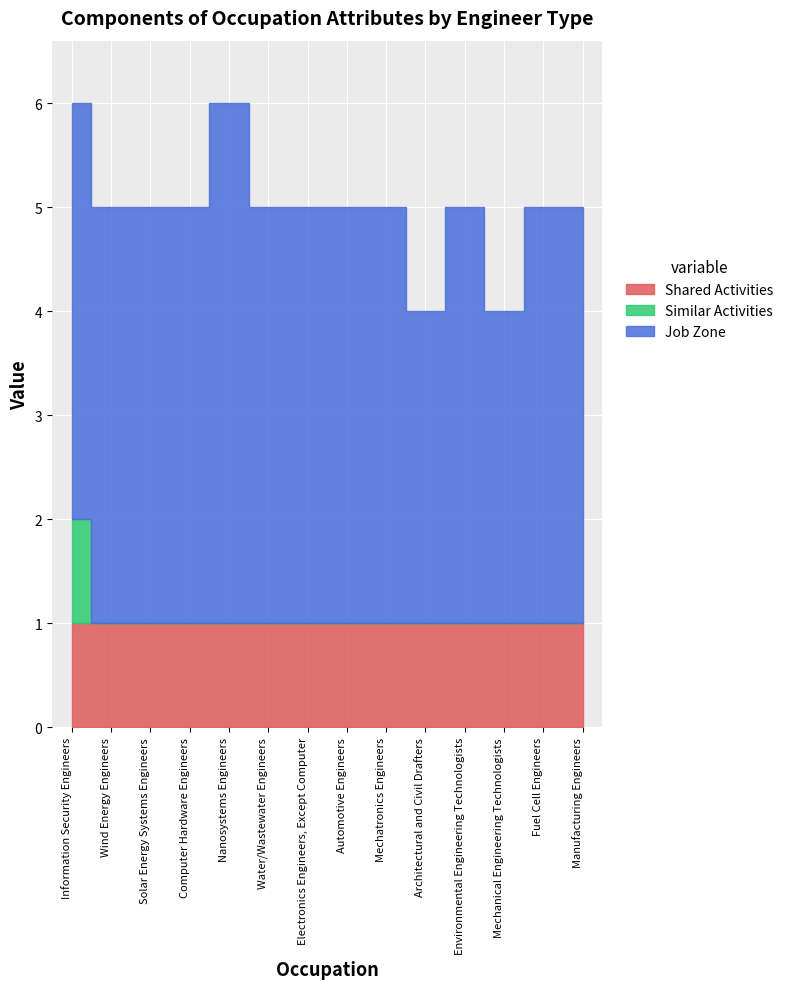

List the series in order of their overall mean, highest first.

Job Zone, Shared Activities, Similar Activities